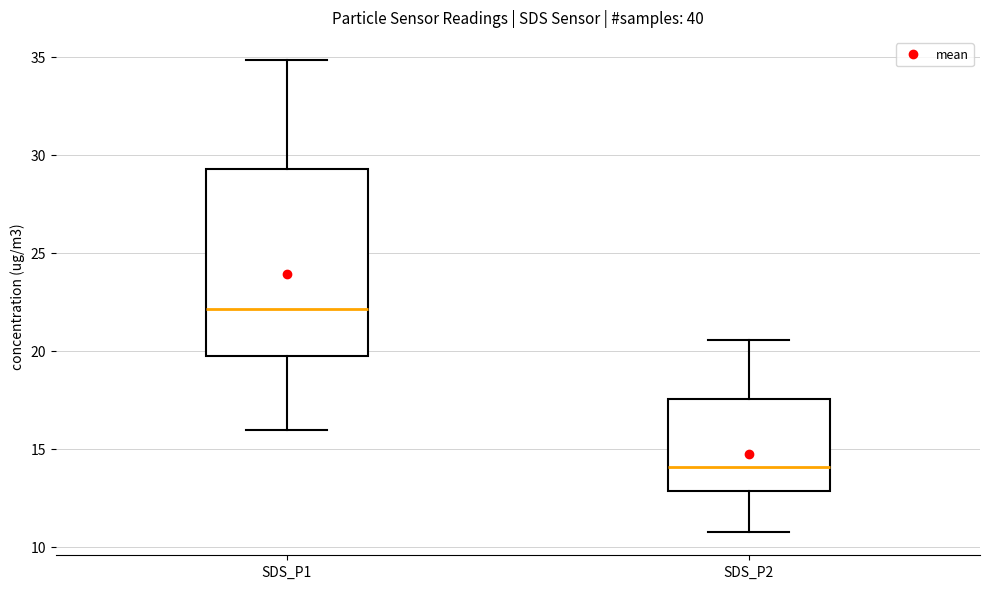

Which box is the tallest, from its lower edge to its upper edge?

SDS_P1